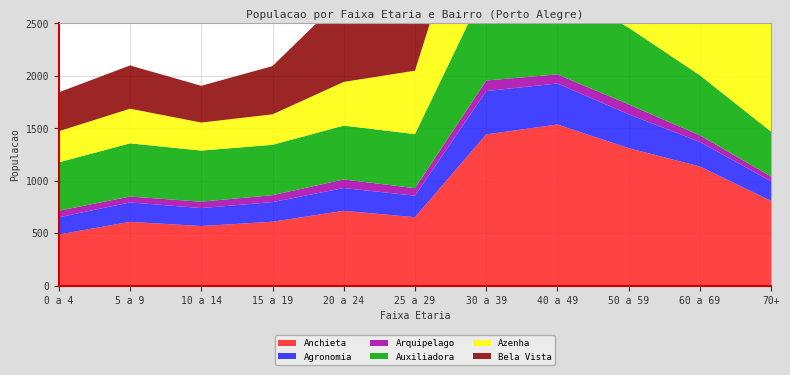

Reading left to right, what are all the values shown in this chart?

Anchieta: 486	607	567	608	712	651	1440	1534	1309	1134	806
Agronomia: 164	185	171	187	217	205	413	391	323	234	187
Arquipelago: 63	56	61	66	82	72	101	87	94	63	46
Auxiliadora: 461	507	487	480	513	515	899	820	731	572	426
Azenha: 296	330	267	290	416	604	1349	1344	1187	1246	1580
Bela Vista: 371	412	350	460	813	1129	2104	1711	1549	1566	1599